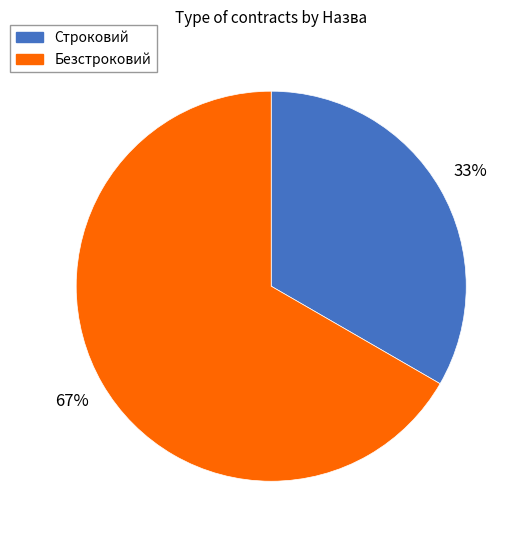

Is Безстроковий the majority of the pie?

Yes